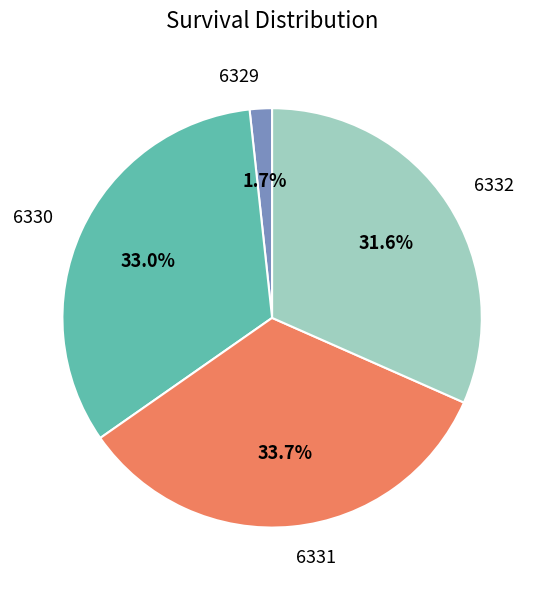

How much of the chart is everything except 6330?

67.0%